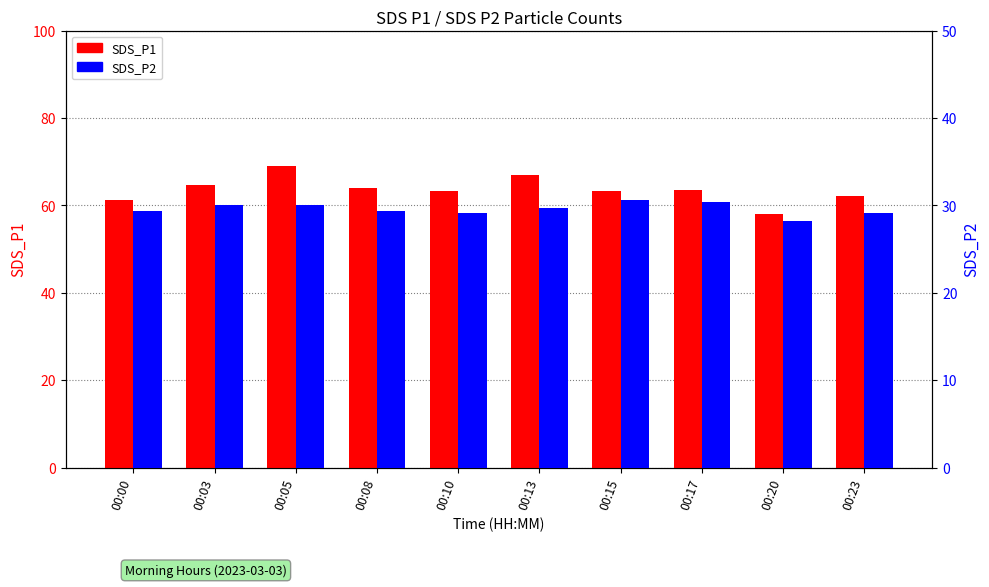

What is the spread (max minus min) of values at 00:23?

33.0